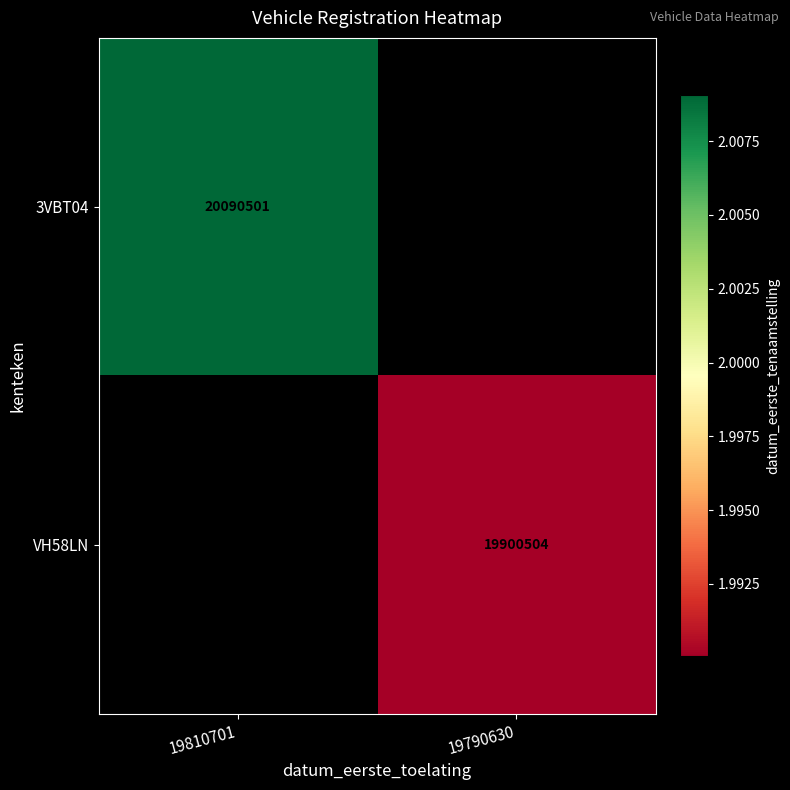

Count the number of categories in the chart.

2